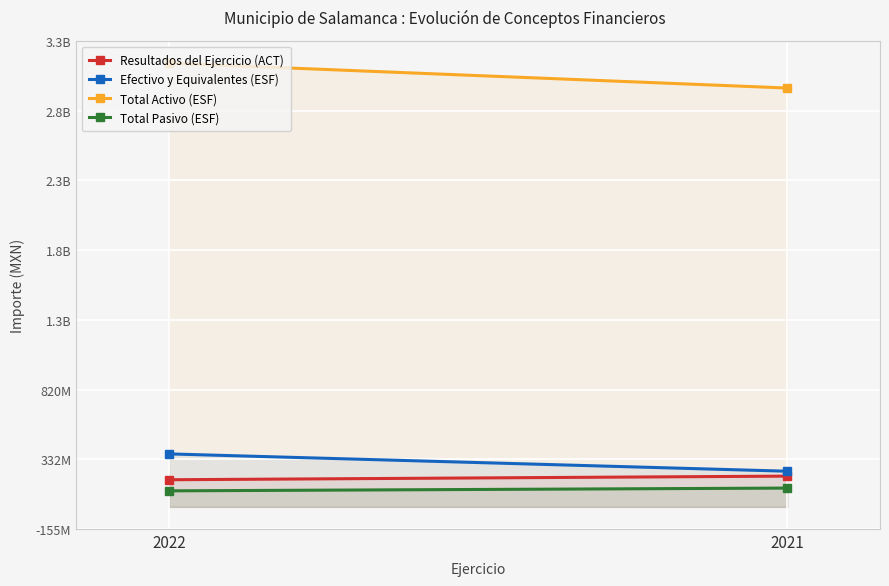

What is the sum of all Total Pasivo (ESF) values?

243016442.2